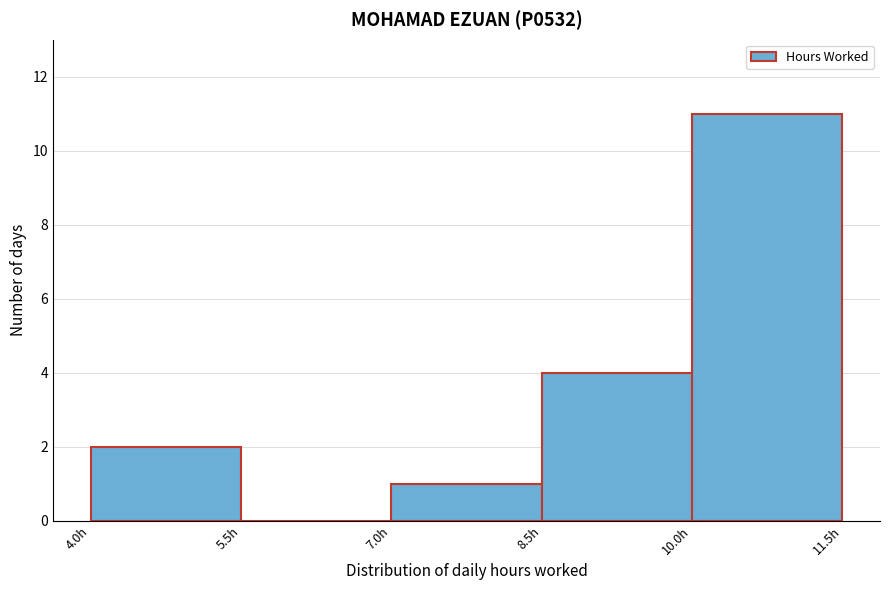

Reading left to right, list every bar in this chart as the range it spans on the x-axis followed by its height. Neither the bar edges nor the heights are printed on the chart, so give them approximately, as read against the axes.

4.0 to 5.5: 2
5.5 to 7.0: 0
7.0 to 8.5: 1
8.5 to 10.0: 4
10.0 to 11.5: 11